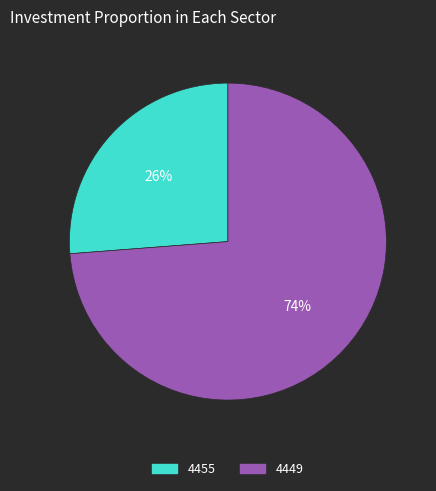

Count the number of slices in the pie.

2